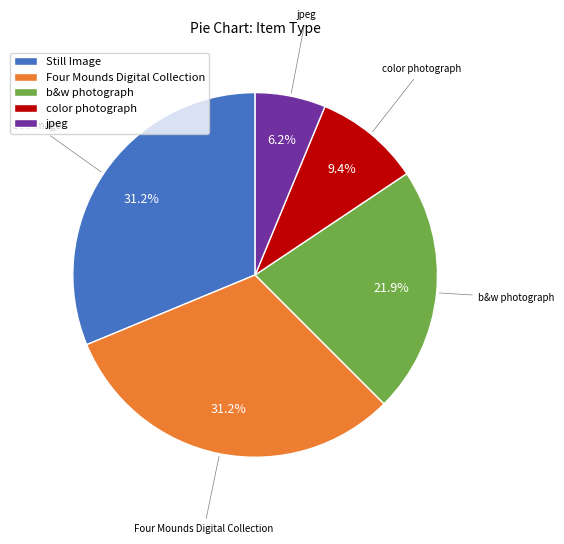

Is Four Mounds Digital Collection the majority of the pie?

No